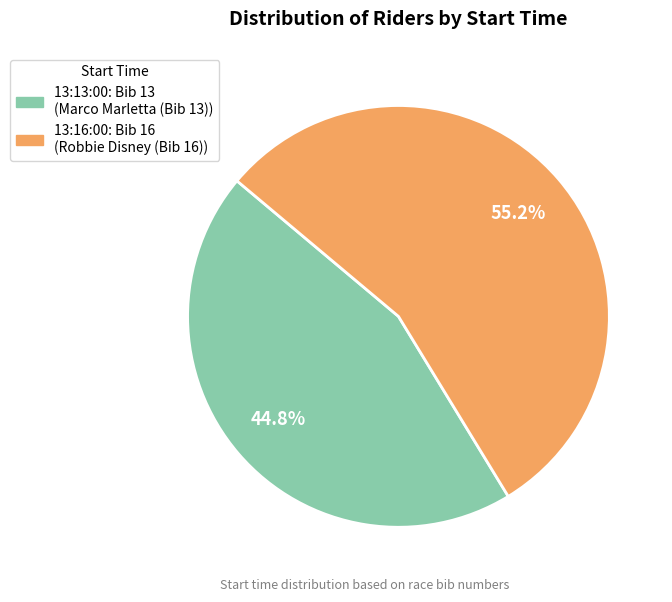

How many slices are in this pie chart?

2